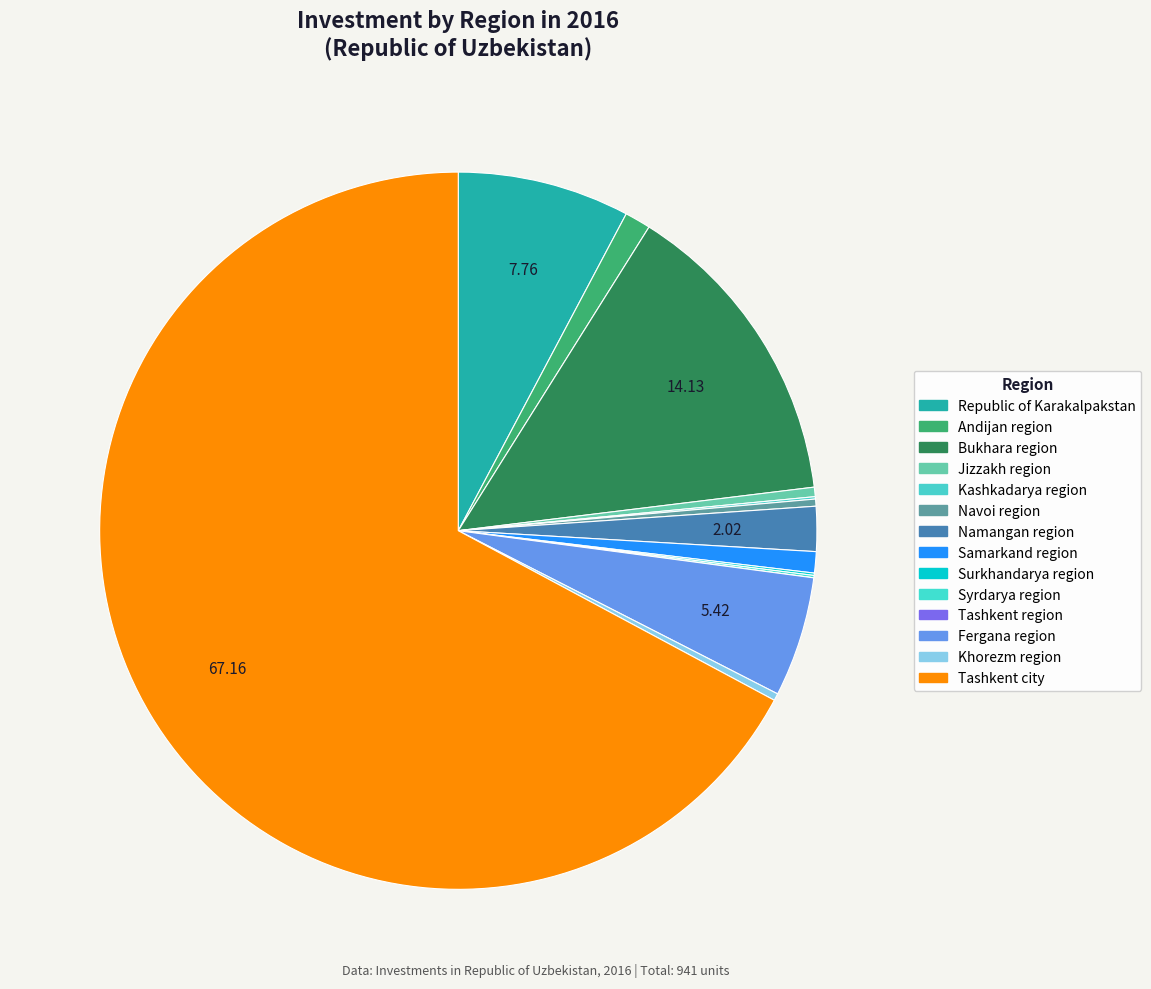

To the nearest percent, what portion does Bukhara region represent?

14%